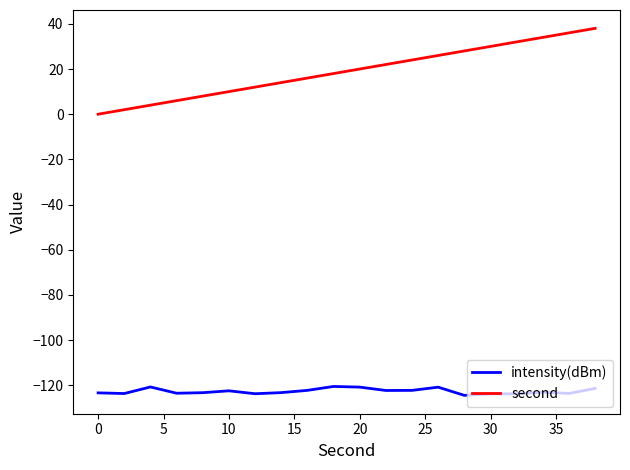

True or false: intensity(dBm) and second intersect in this chart.

False